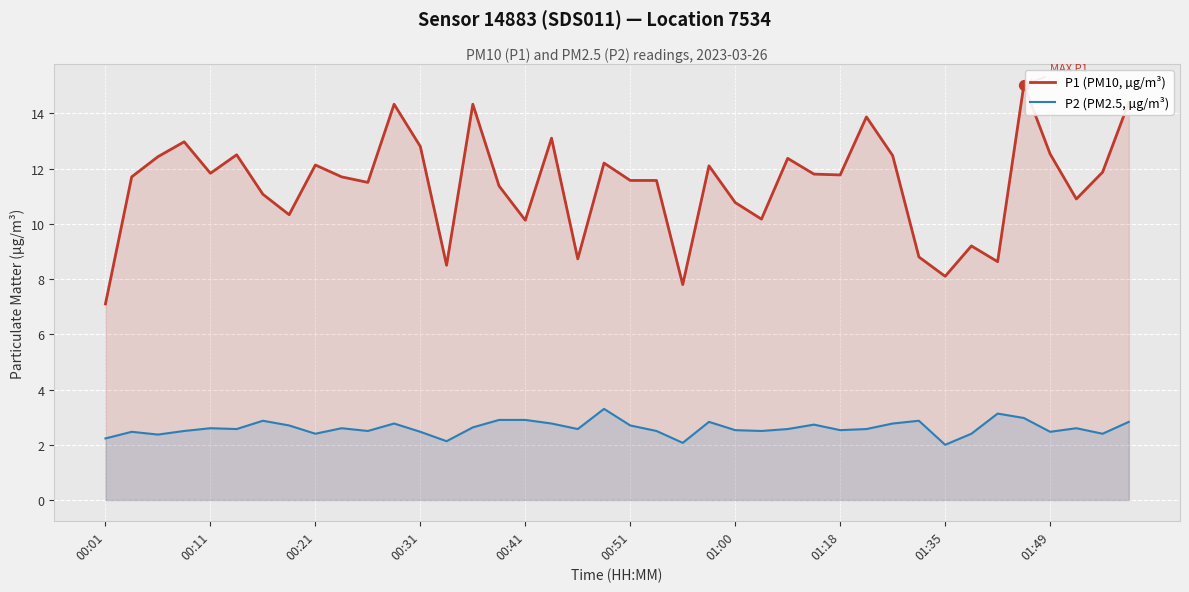

Which series contains the lowest Y value?

P2 (PM2.5, µg/m³)